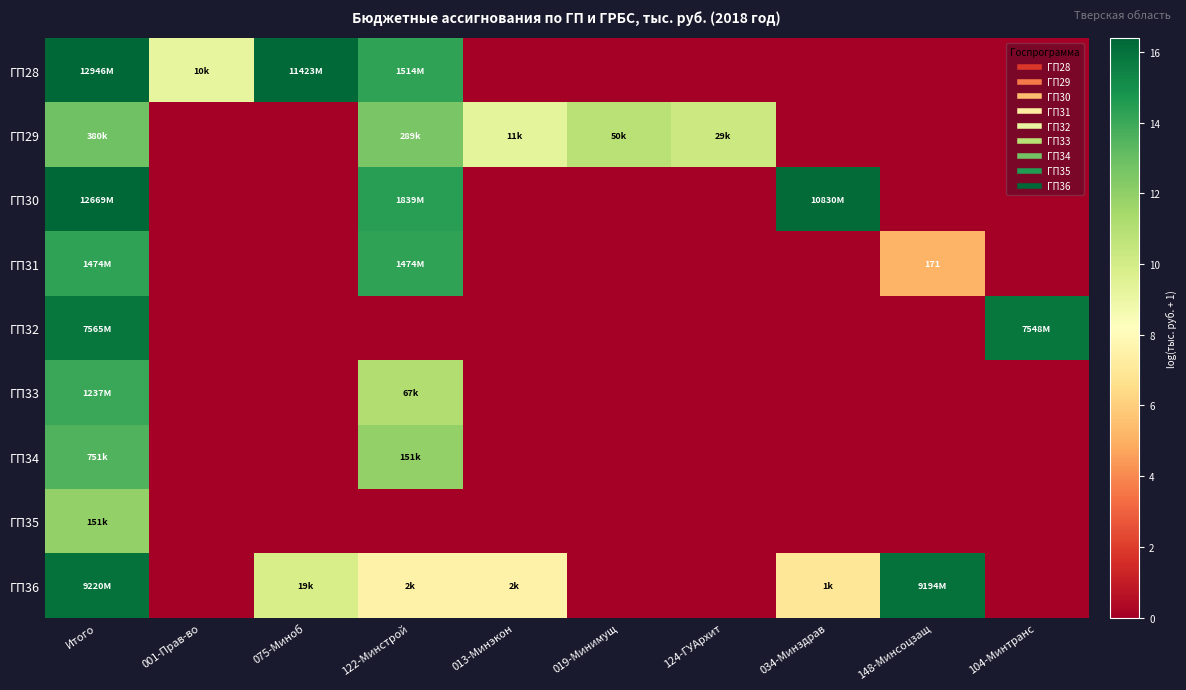

The value of ГП32 at Итого is 15.8. True or false?

True